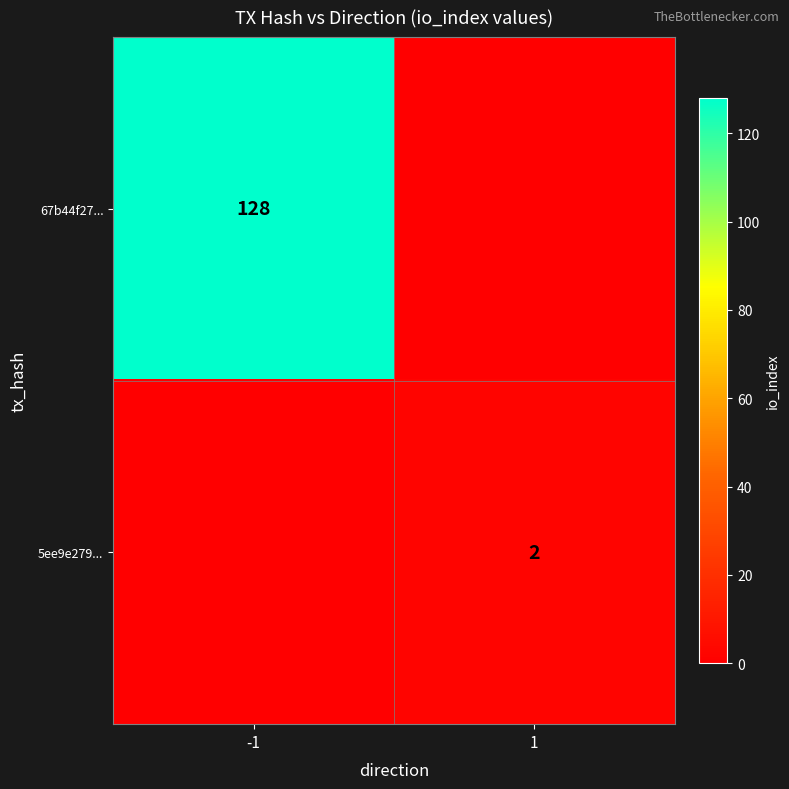

The 67b44f27... series shows 207 at -1. True or false?

False